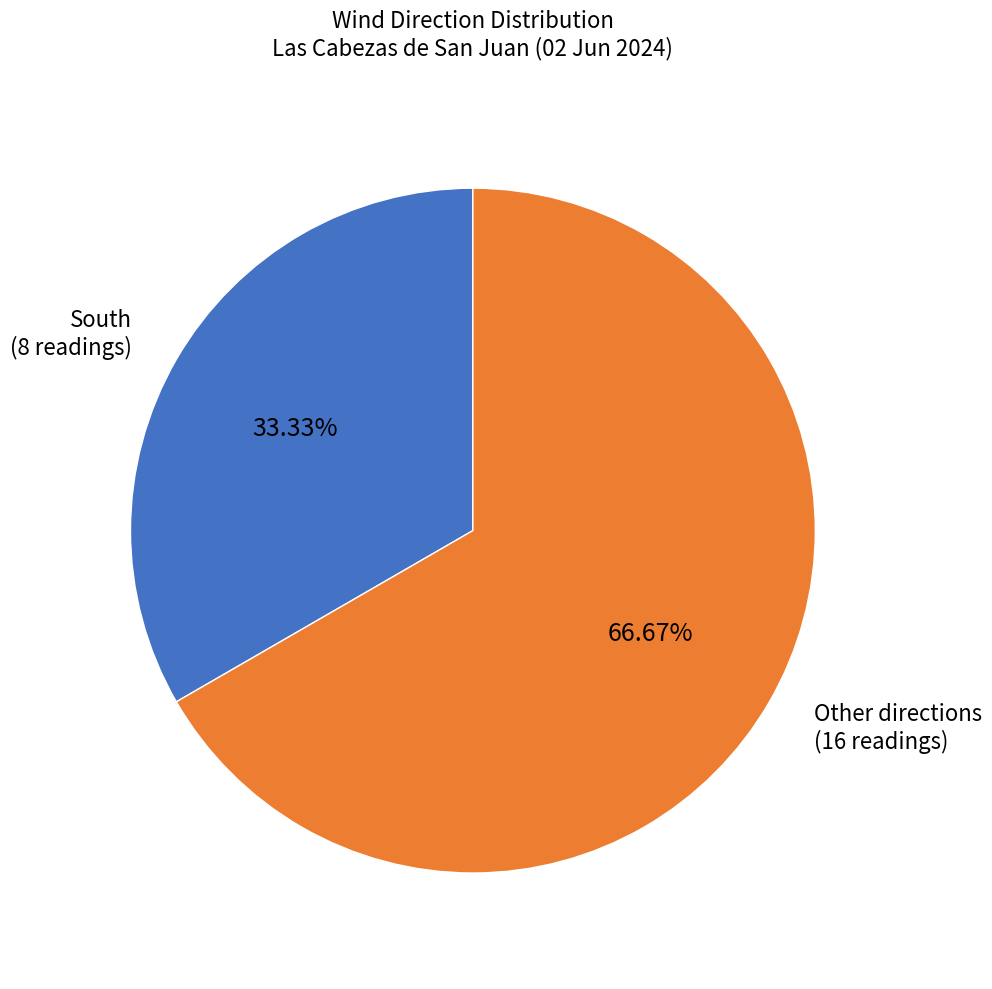

Which has a higher value, South (8 readings) or Other directions (16 readings)?

Other directions (16 readings)